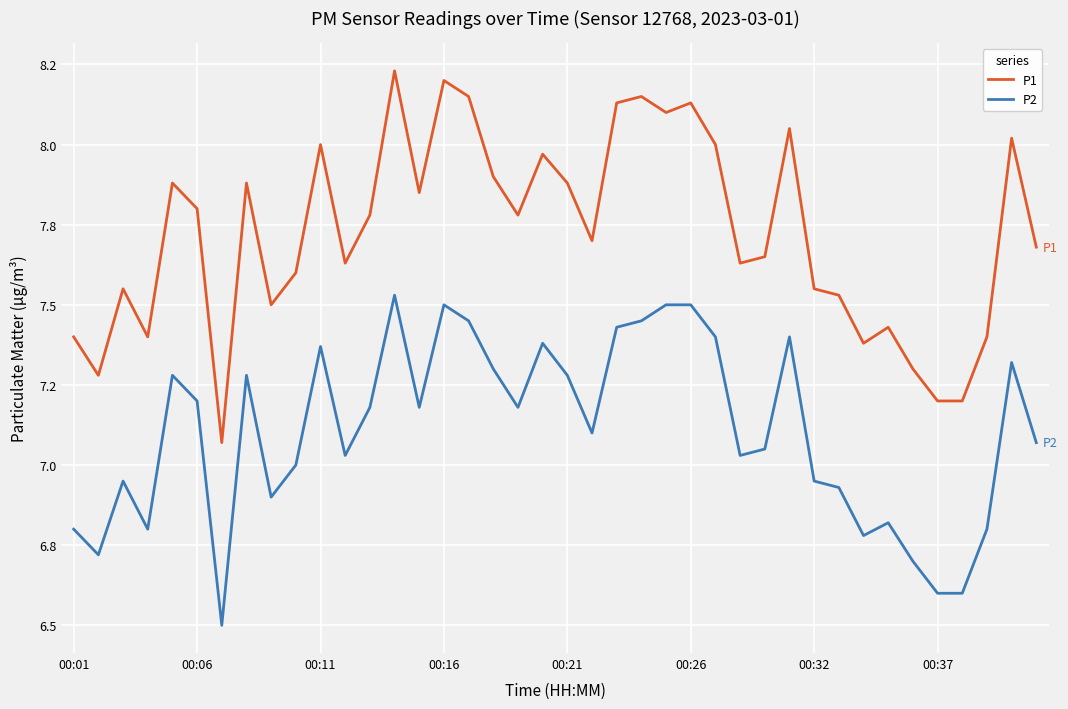

What is the difference between the second highest and minimum values in the P2 series?

1.0